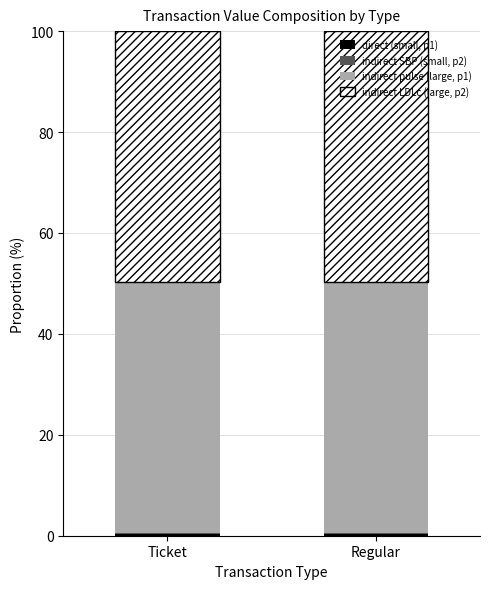

What is the total value across all series at Regular?

100.0